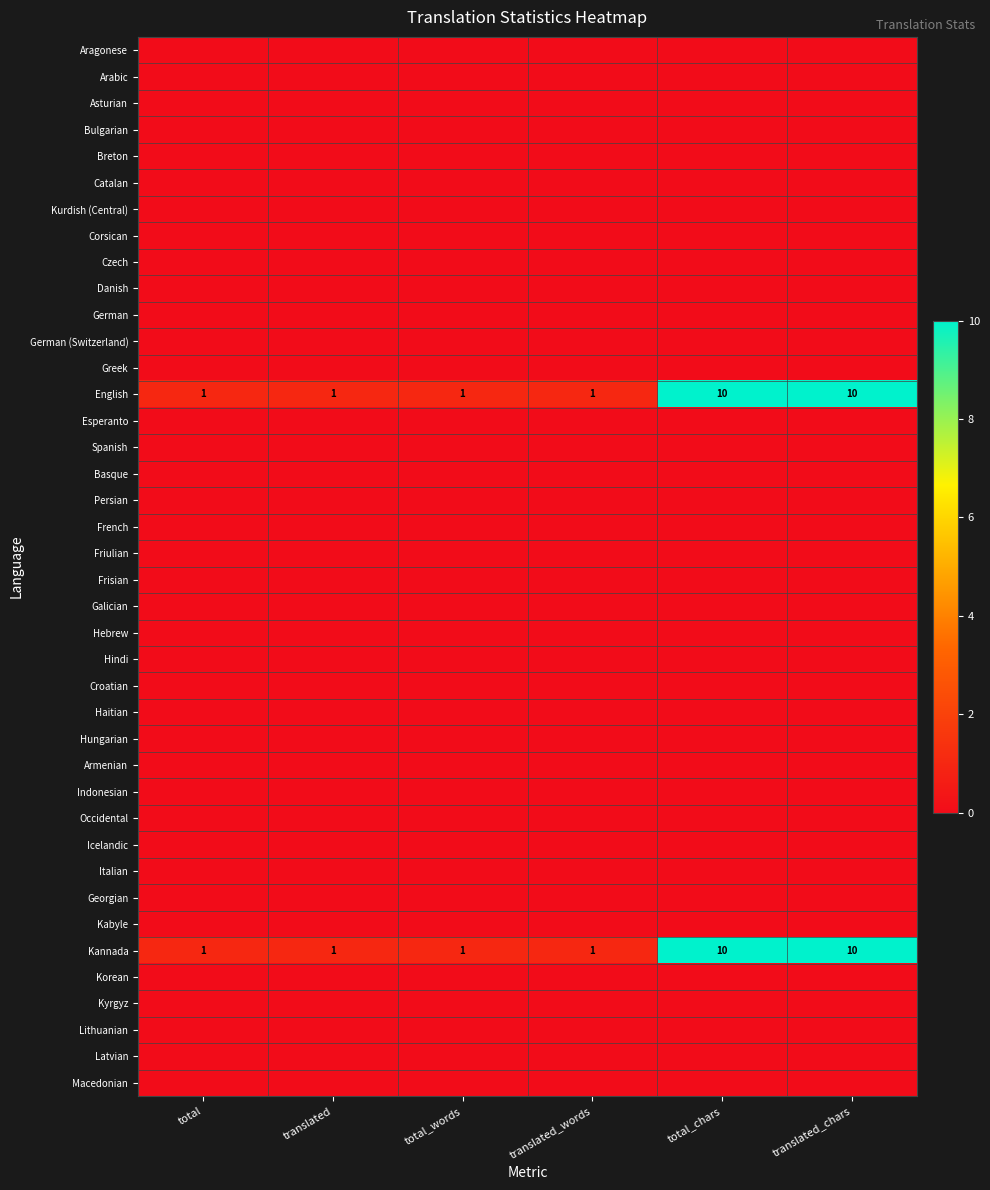

What is the greatest value displayed?

10